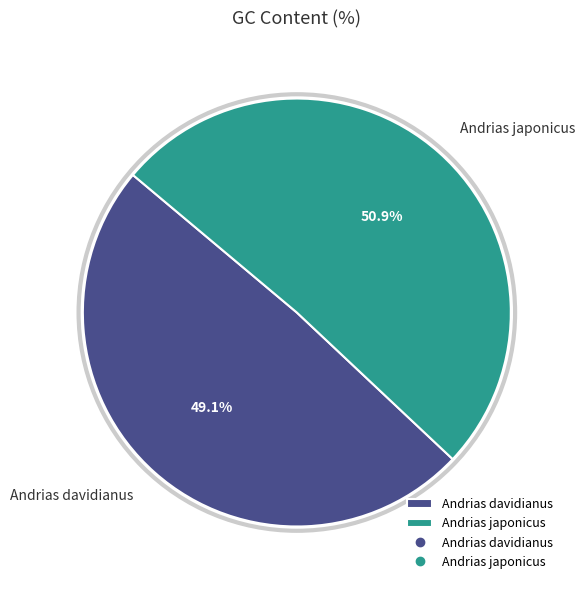

How many slices are in this pie chart?

2